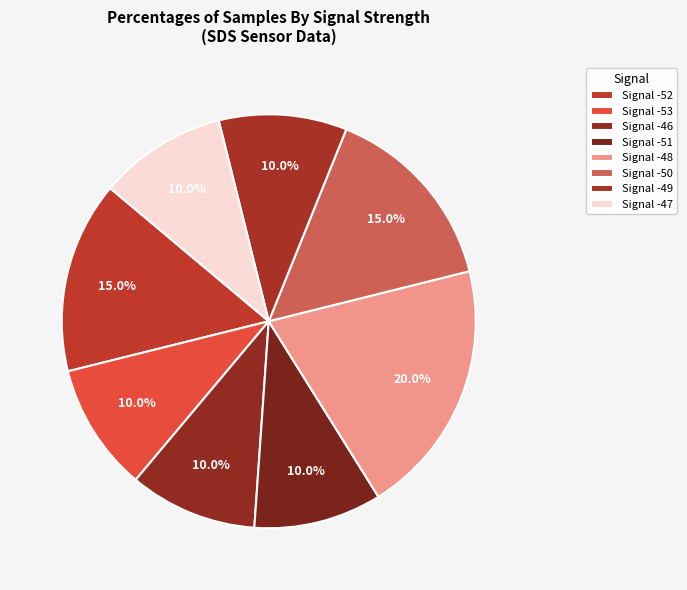

Is there a majority slice in this chart?

No